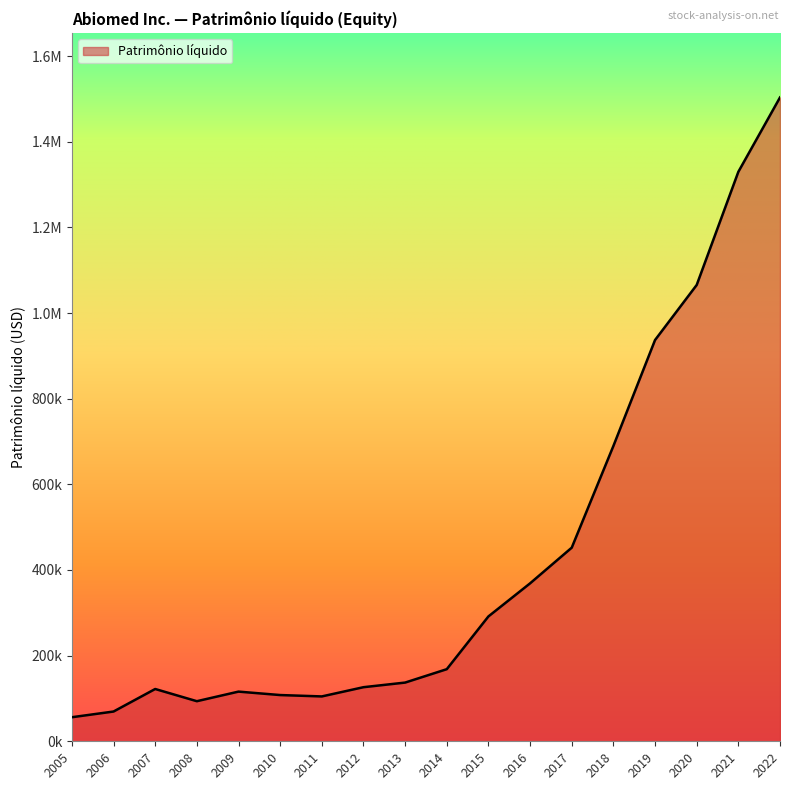

Is this an area chart (filled region under the line)?

Yes